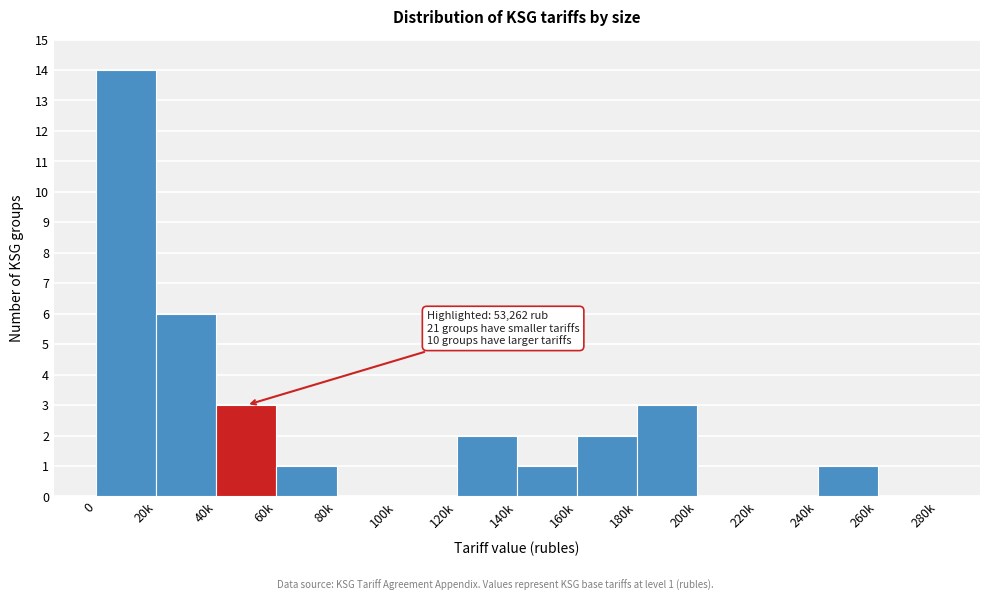

Reading left to right, transcribe all the data shown in this chart.

0=14	20k=6	40k=3	60k=1	80k=0	100k=0	120k=2	140k=1	160k=2	180k=3	200k=0	220k=0	240k=1	260k=0